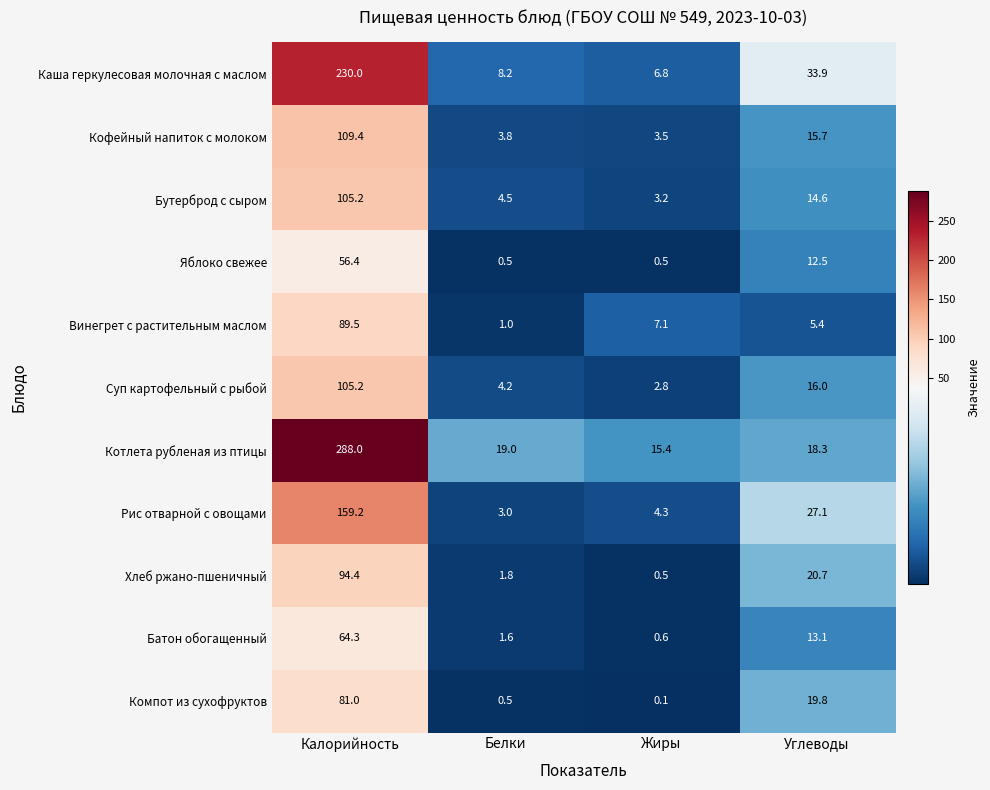

Rank the categories by Компот из сухофруктов value from highest to lowest.

Калорийность, Углеводы, Белки, Жиры